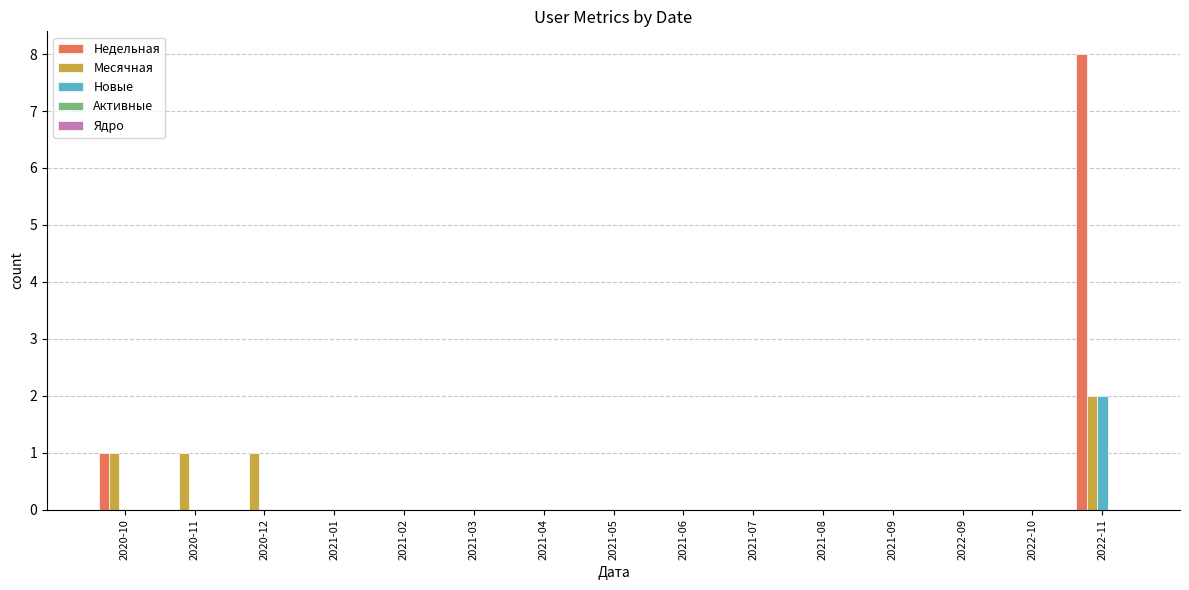

True or false: Недельная has a value of 0 at 2021-04.

True